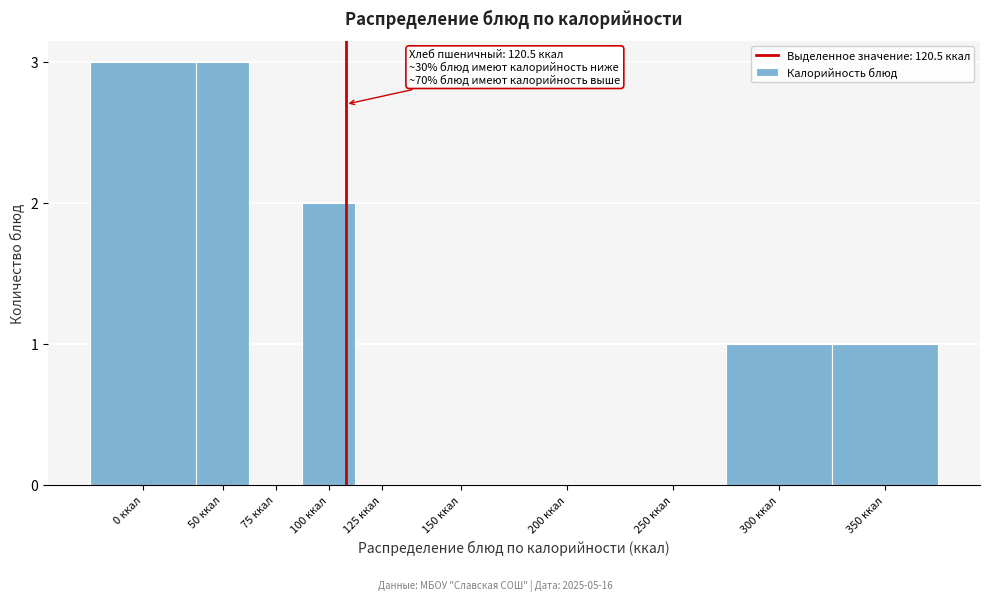

Reading left to right, what are all the values shown in this chart?

0 ккал=3	50 ккал=3	75 ккал=0	100 ккал=2	125 ккал=0	150 ккал=0	200 ккал=0	250 ккал=0	300 ккал=1	350 ккал=1